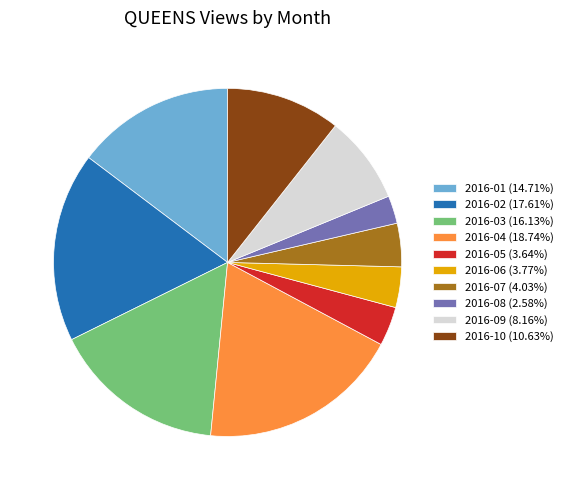

Which category has the biggest portion of the pie?

2016-04